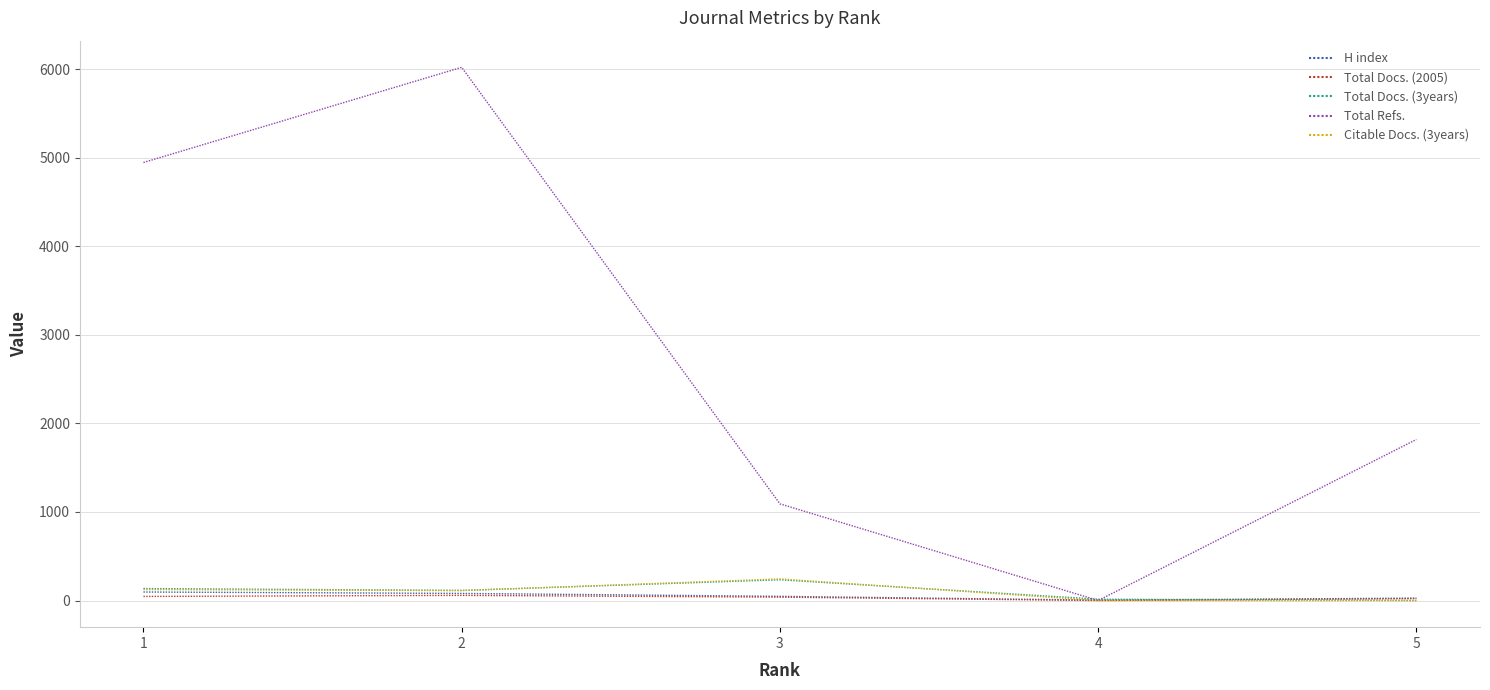

List the labels in order of Total Refs. value, largest first.

2, 1, 5, 3, 4